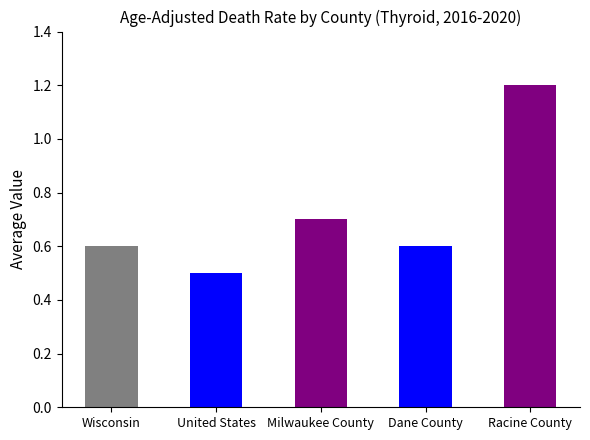

What is the smallest value displayed?

0.5